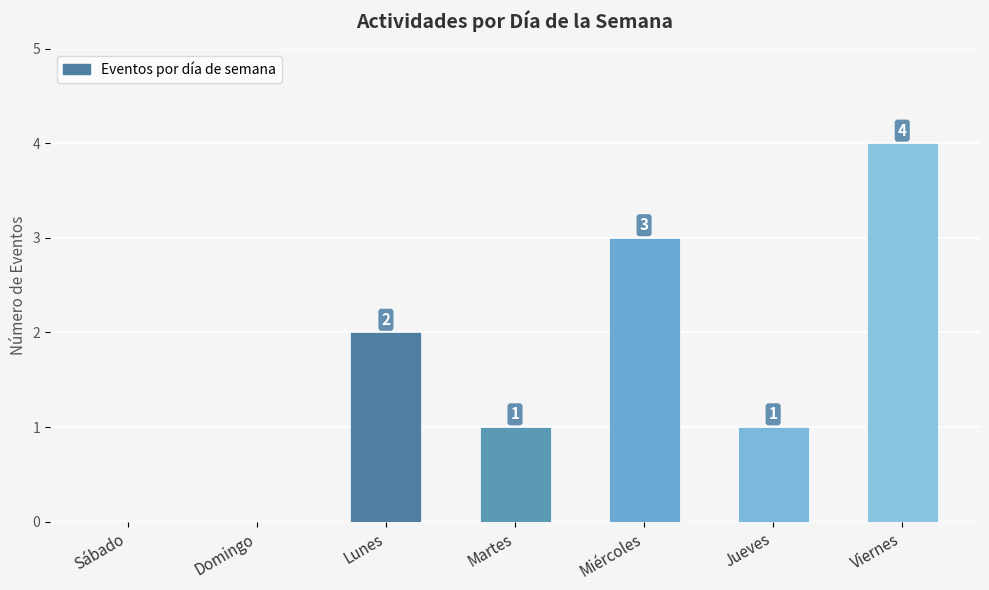

The value at Lunes is 2. True or false?

True